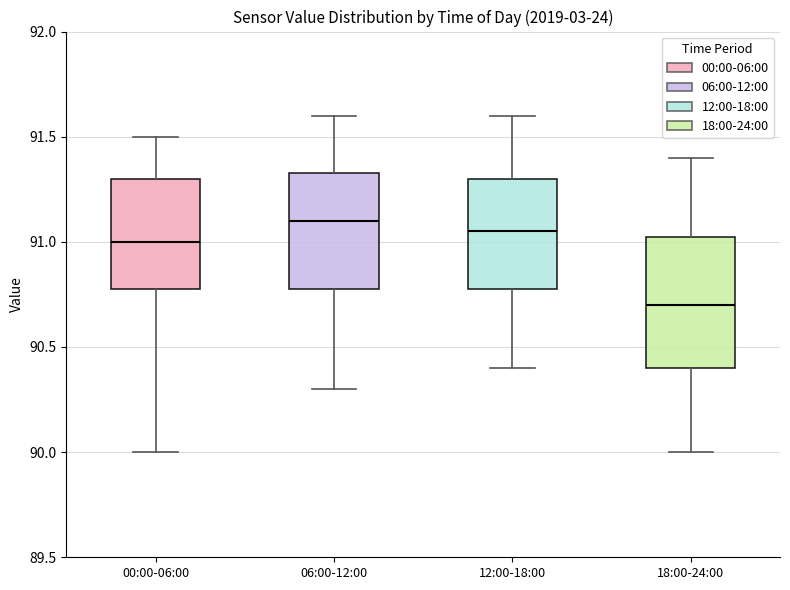

Where does the lower whisker of the box for 06:00-12:00 end on the y-axis? The values are not printed on the chart, so give them approximately, as read against the axis.

90.30